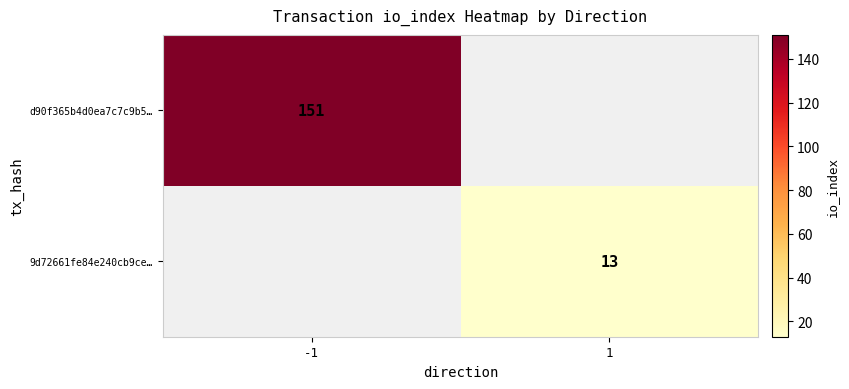

The value of 9d72661fe84e240cb9ce… at 1 is 3. True or false?

False